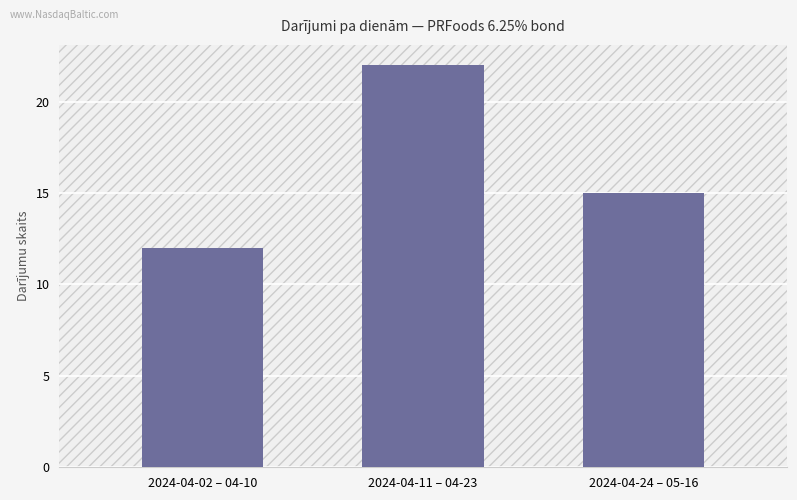

What is the average value?

16